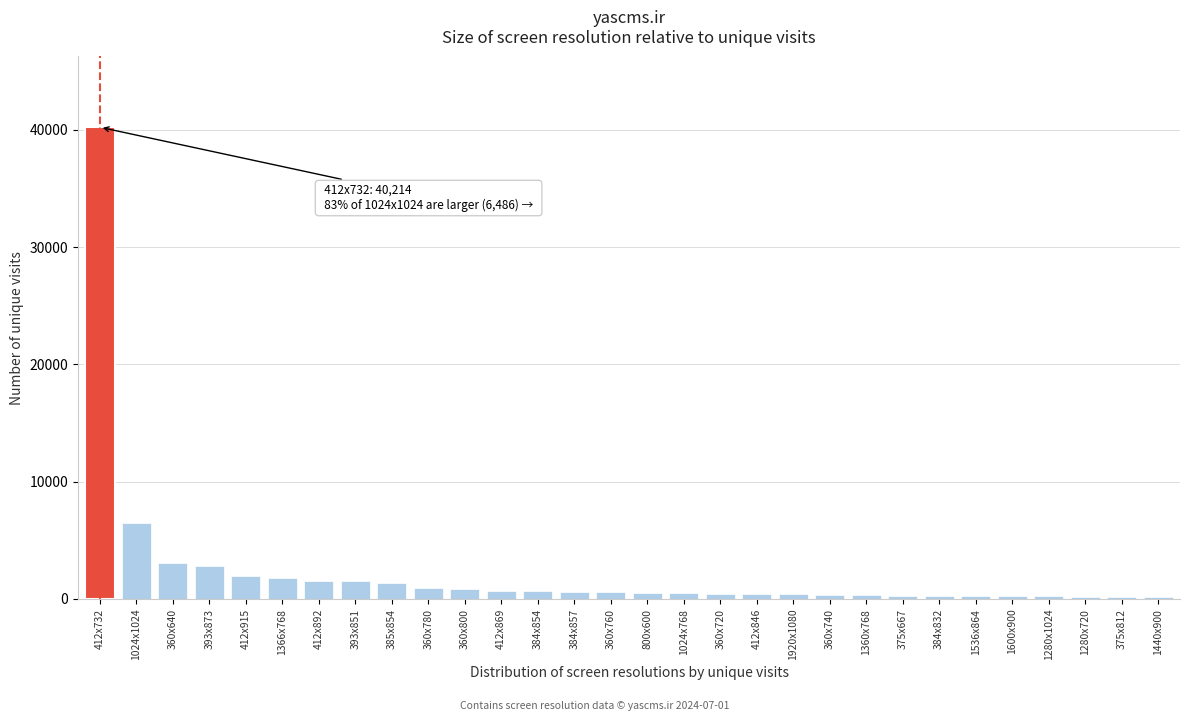

At which label is the value closest to 20181?

1024x1024